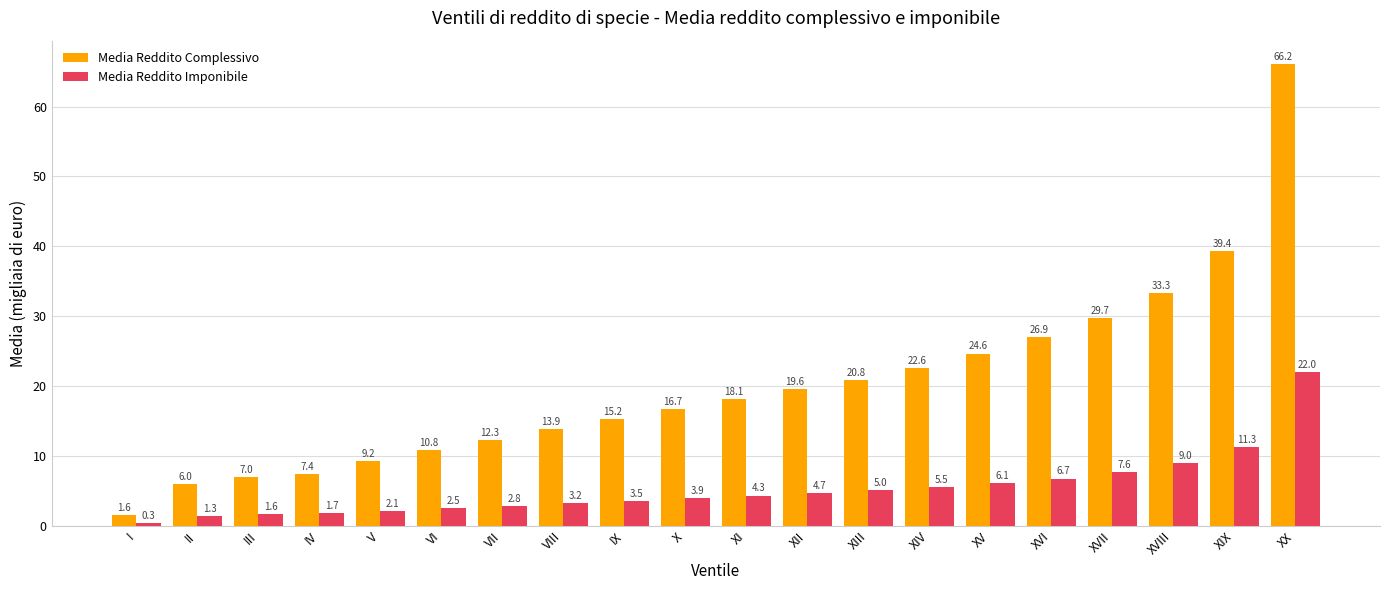

What is the label of the 6th bar from the right?

XV